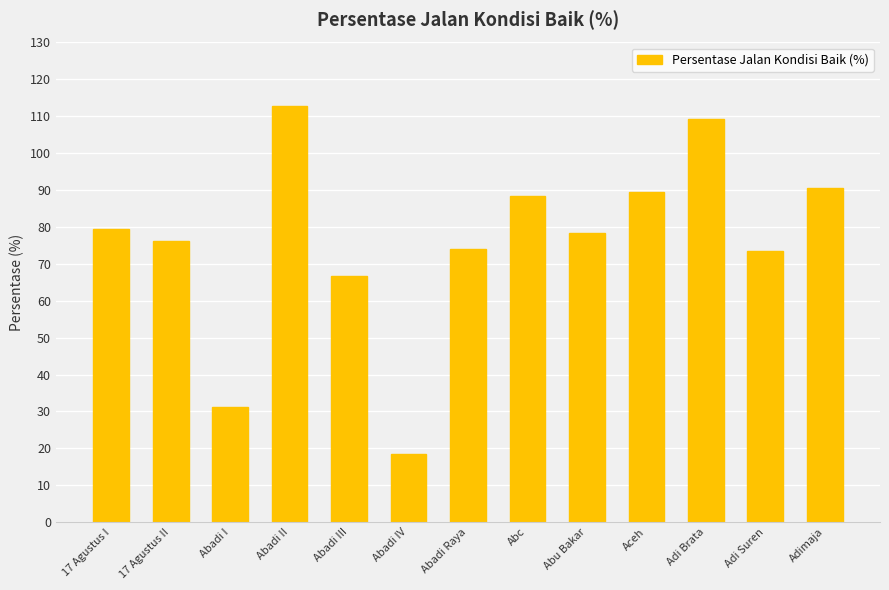

What value does the data have at Aceh?

89.5